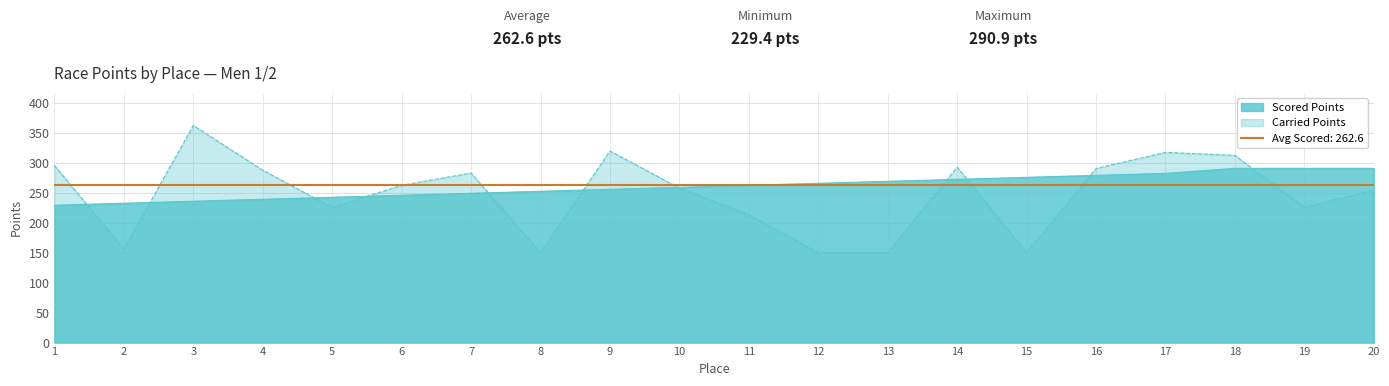

How many values in the Scored Points series are below 262?

10